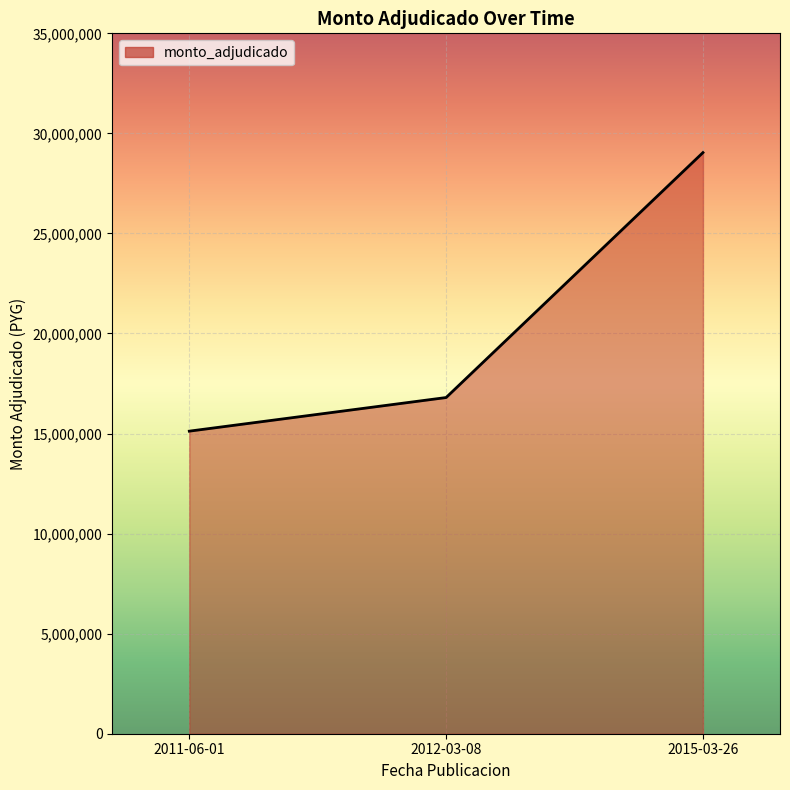

What value does the data have at 2011-06-01?

15120000